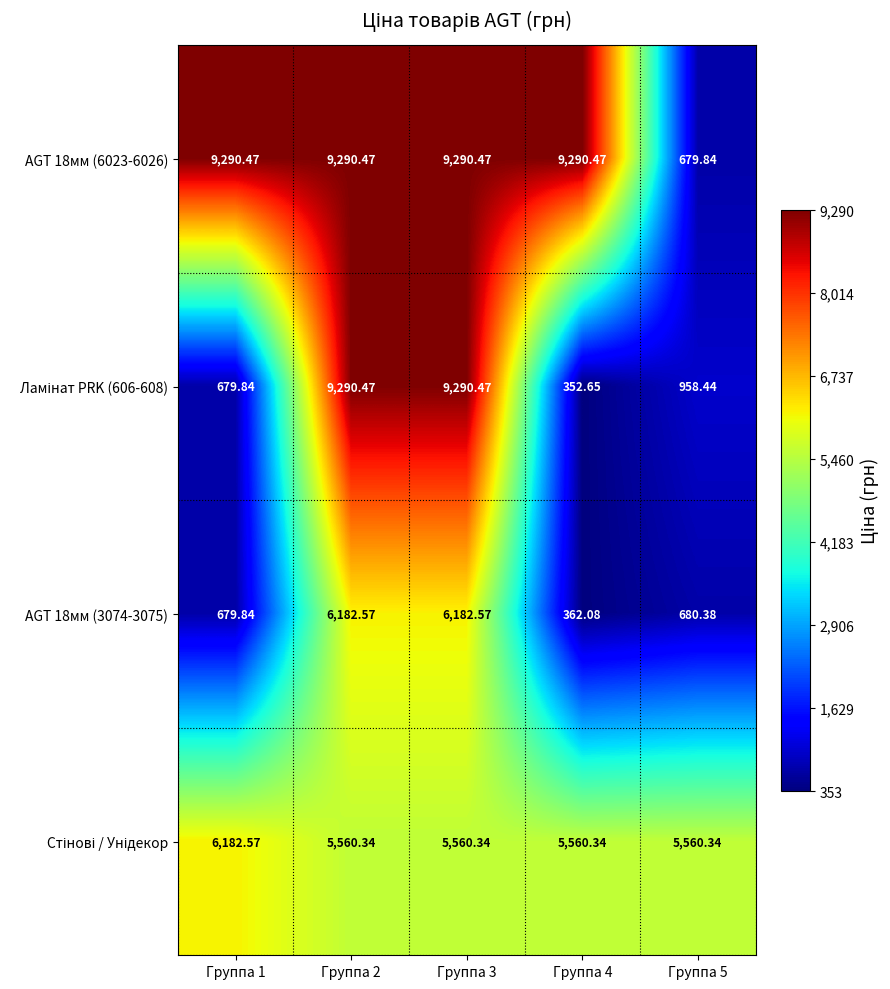

How many data points does each series have?

5